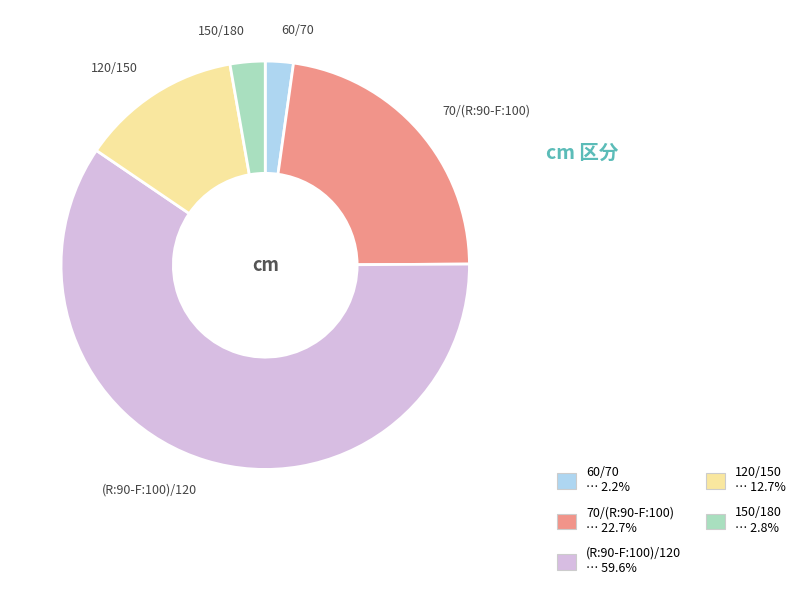

How many segments does this pie chart have?

5